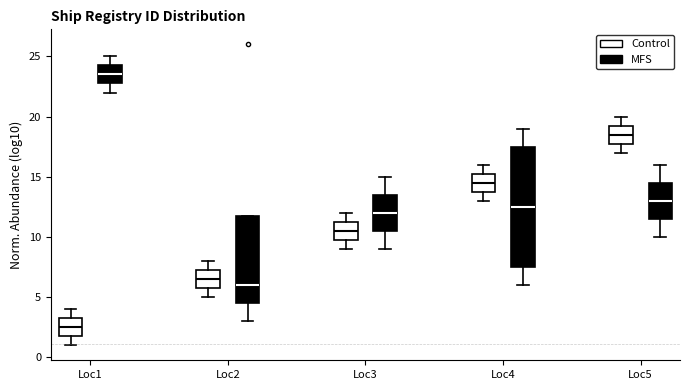

Which box's median line is the lowest?

Loc1 (Control)